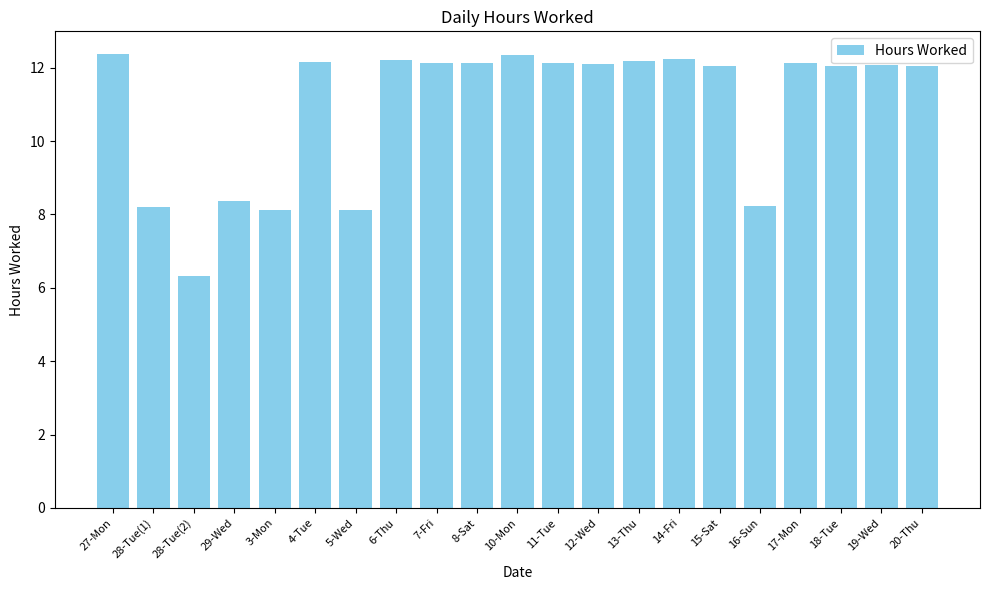

What is the ratio of the value at 28-Tue(1) to the value at 17-Mon?

0.7